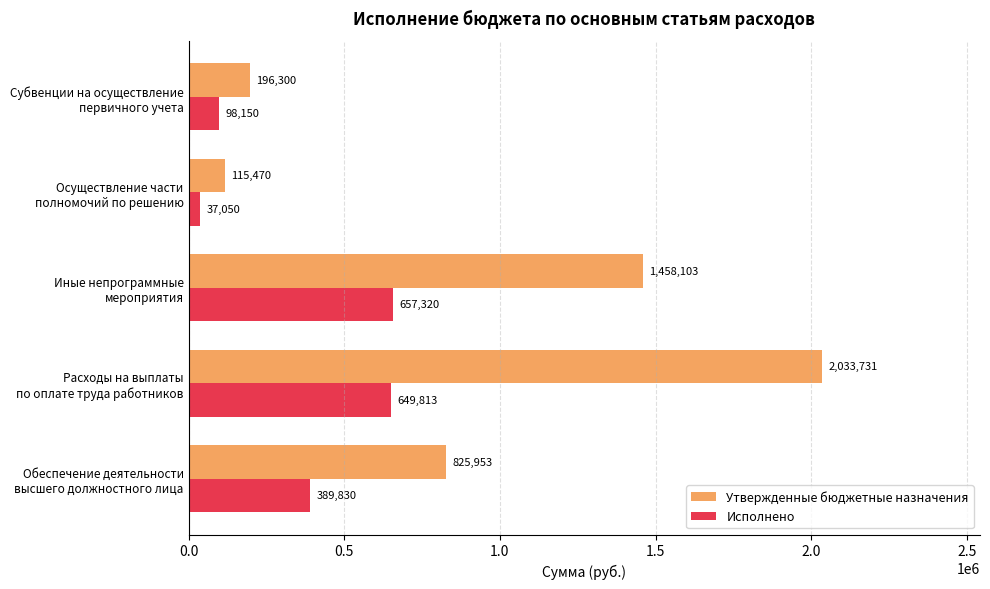

Which series has the widest spread of values?

Утвержденные бюджетные назначения